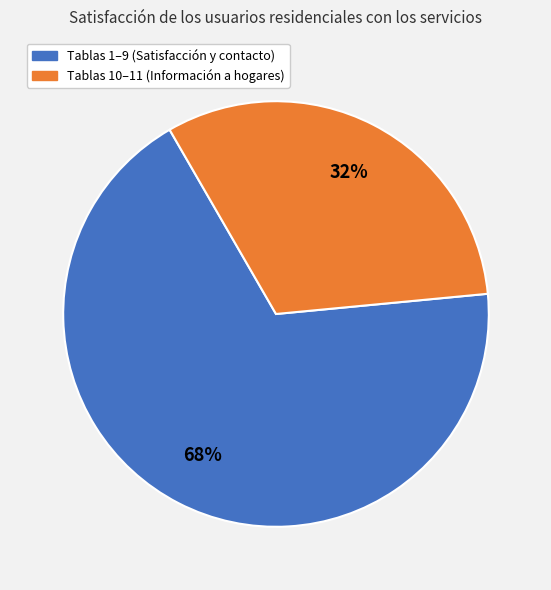

Does any single category account for the majority?

Yes